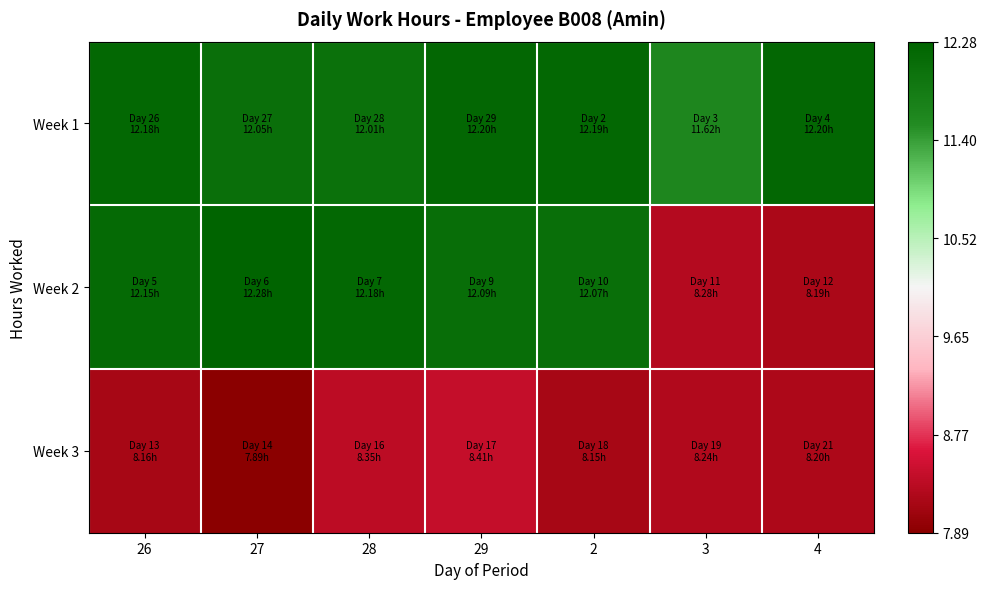

Rank the series by their maximum value, from highest to lowest.

Week 2, Week 1, Week 3